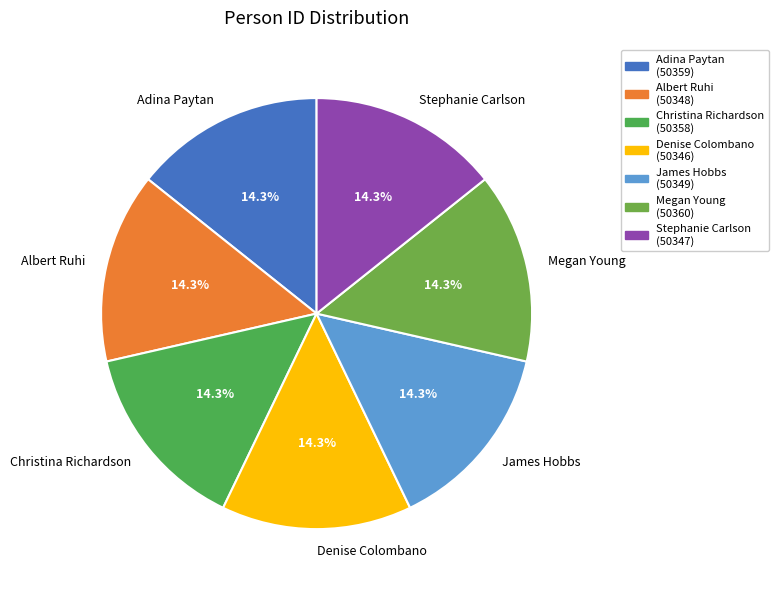

Approximately how many times larger is the value at Christina Richardson compared to Megan Young?

1.0